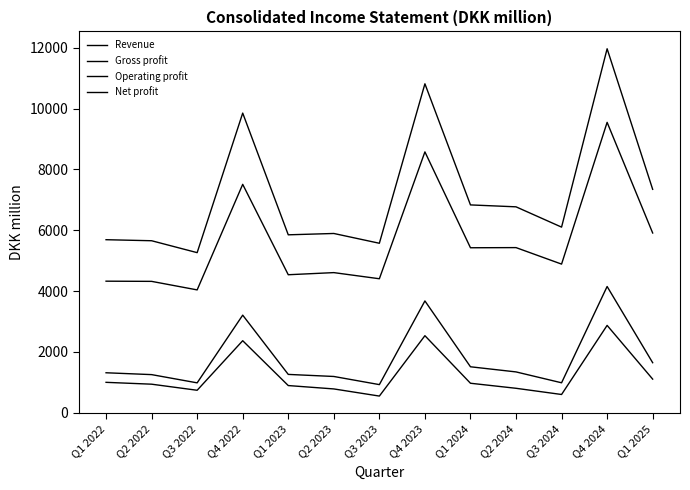

What is the minimum value shown in the chart?

543